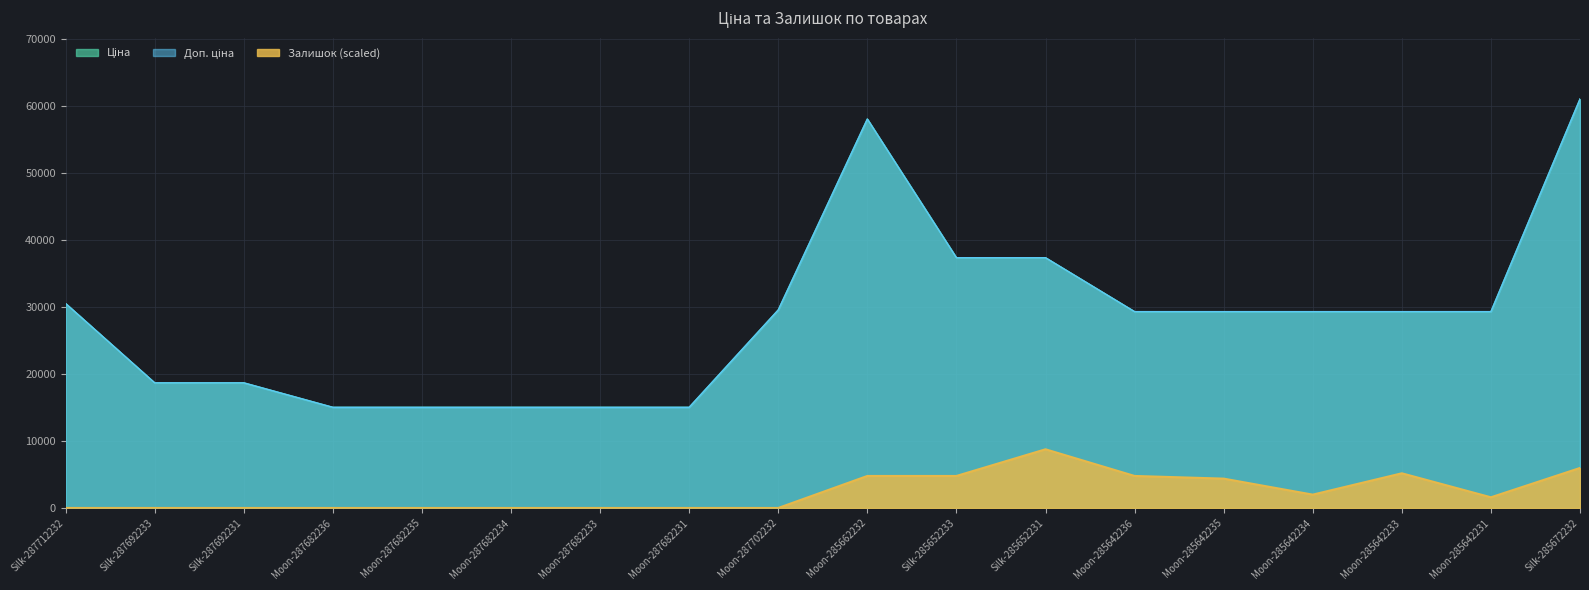

What is the sum of the Доп. ціна values at Moon-287682233 and Moon-285642234?

44314.1